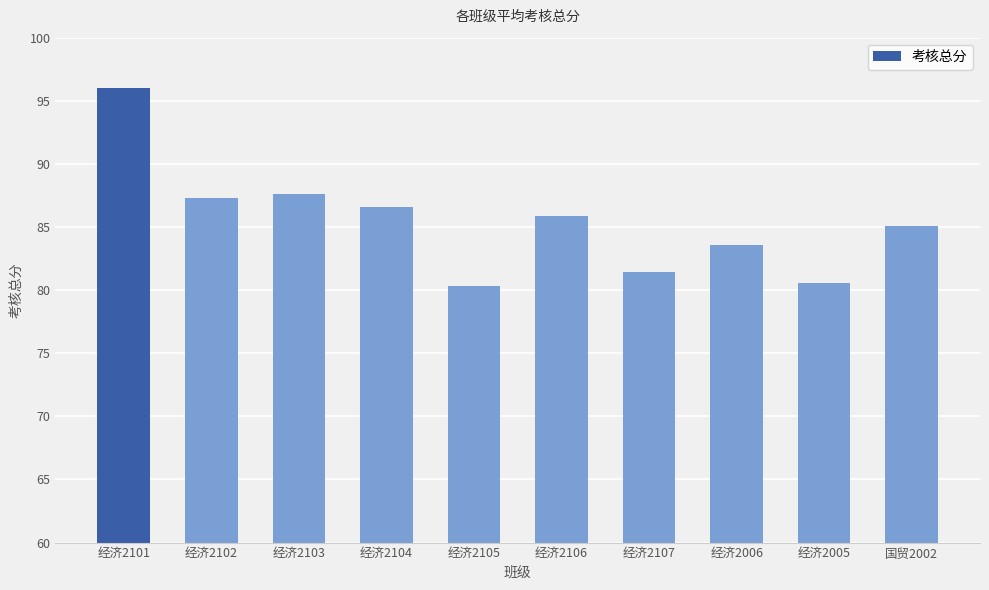

True or false: the data shows 37.5 at 经济2006.

False